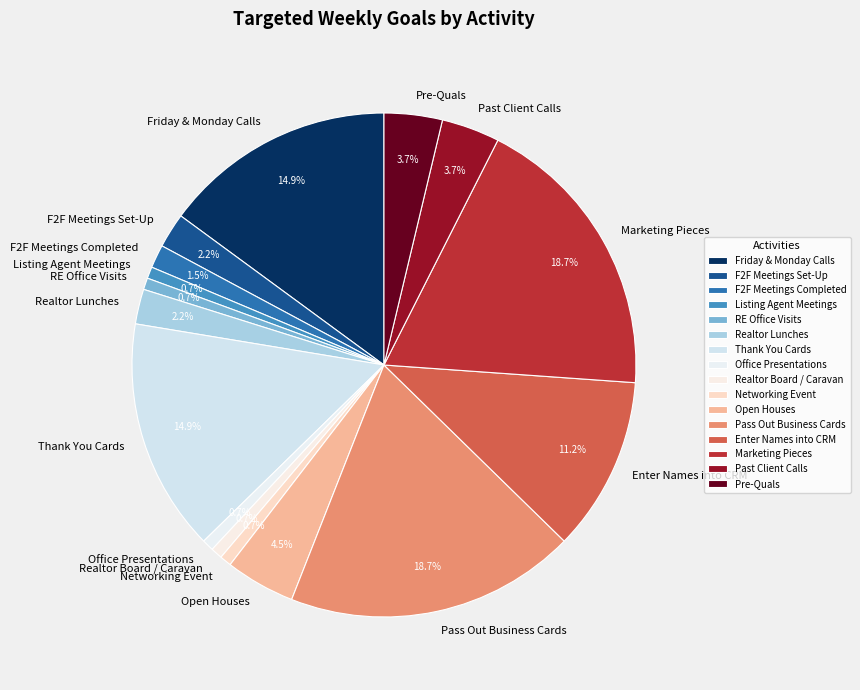

Which has a higher value, Pass Out Business Cards or Realtor Lunches?

Pass Out Business Cards